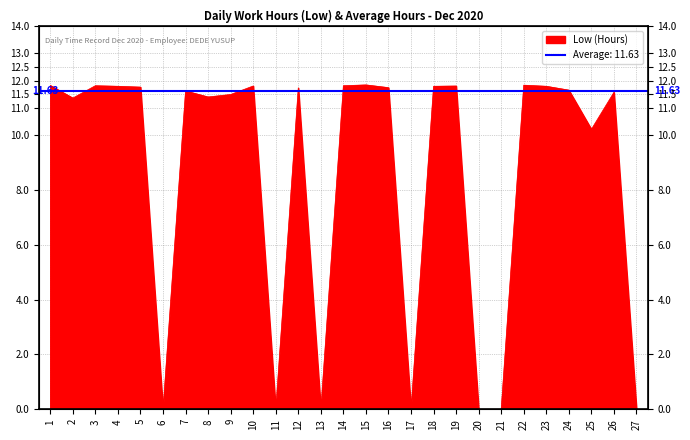

List the labels in order of value, smallest first.

6, 11, 13, 17, 20, 21, 27, 25, 2, 8, 9, 26, 7, 24, 12, 16, 5, 4, 18, 23, 10, 19, 3, 14, 1, 22, 15